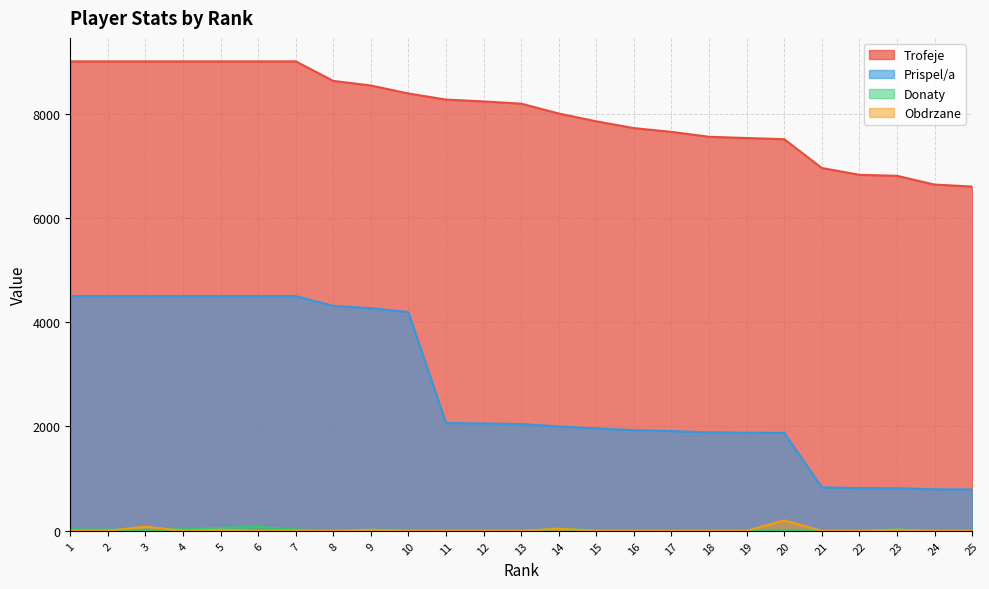

True or false: Obdrzane and Prispel/a cross at least once.

False